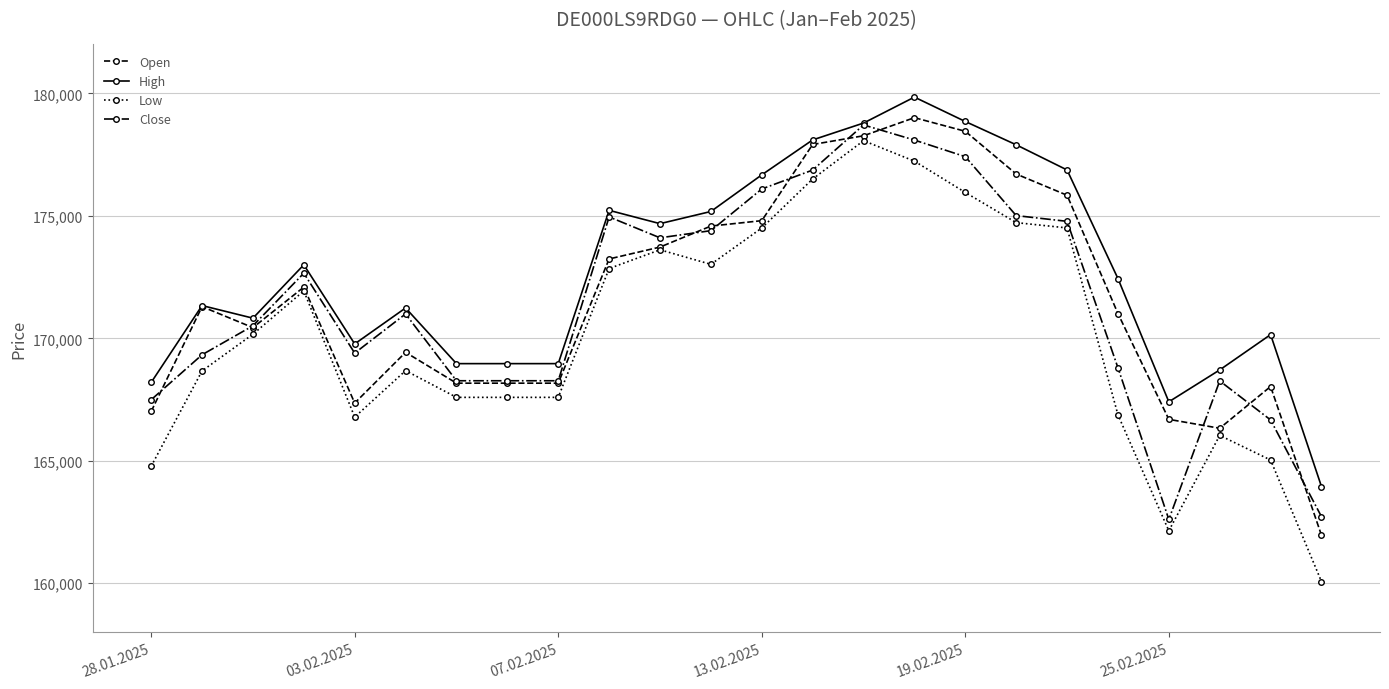

Which series has the widest spread of values?

Low